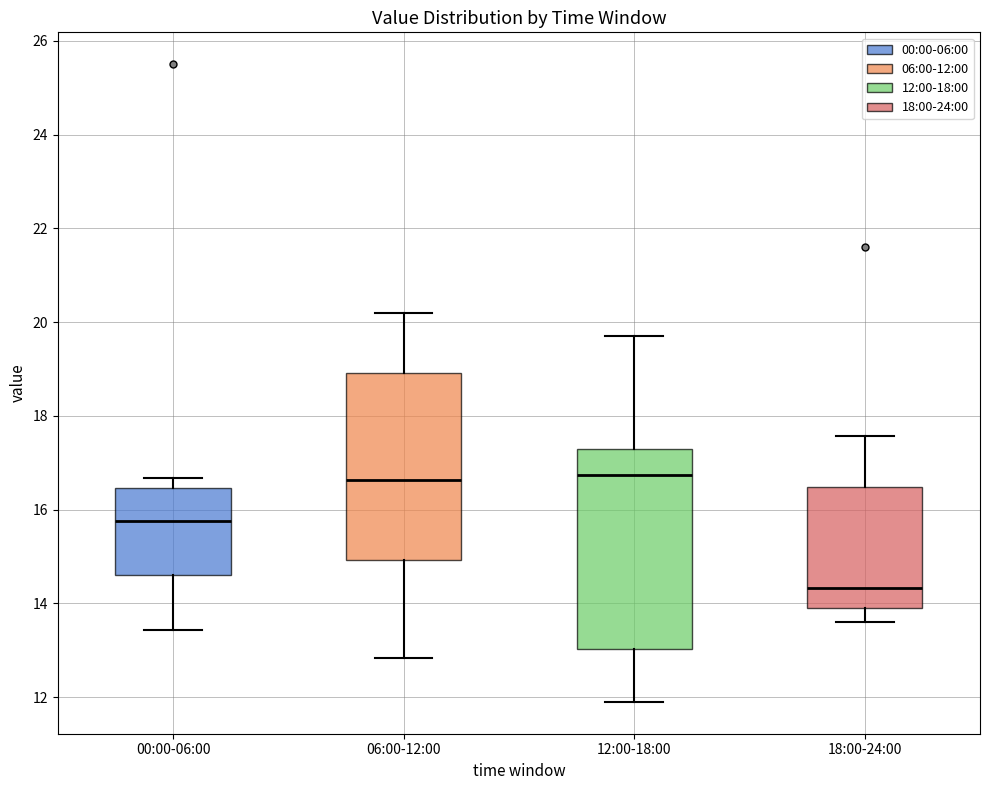

Comparing the boxes themselves (not the whiskers), which one is the tallest?

12:00-18:00